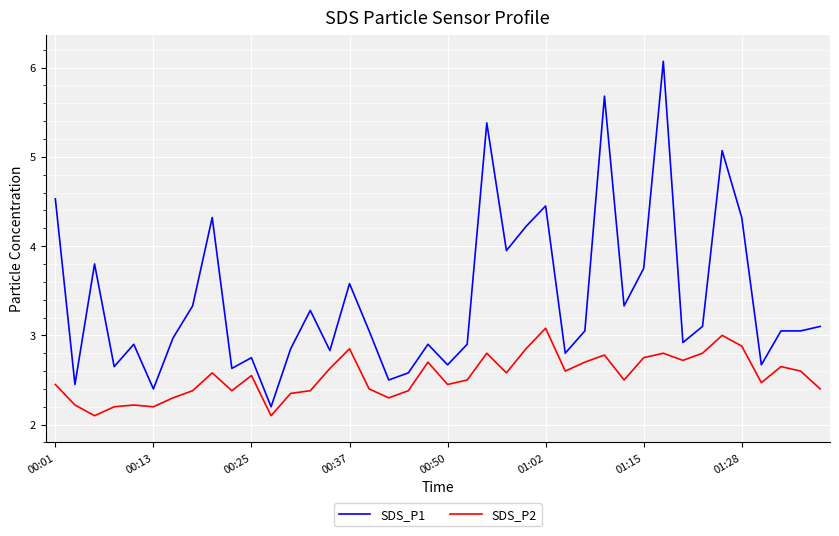

What is the greatest value displayed?

6.1